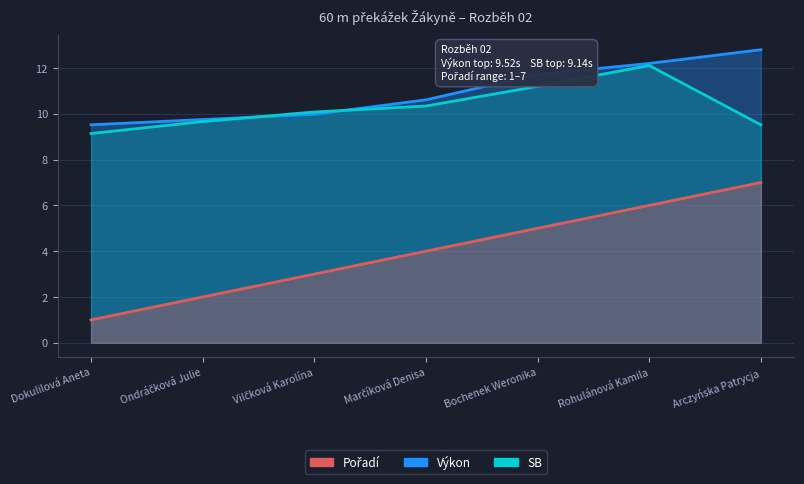

What position from the right is Ondráčková Julie?

6